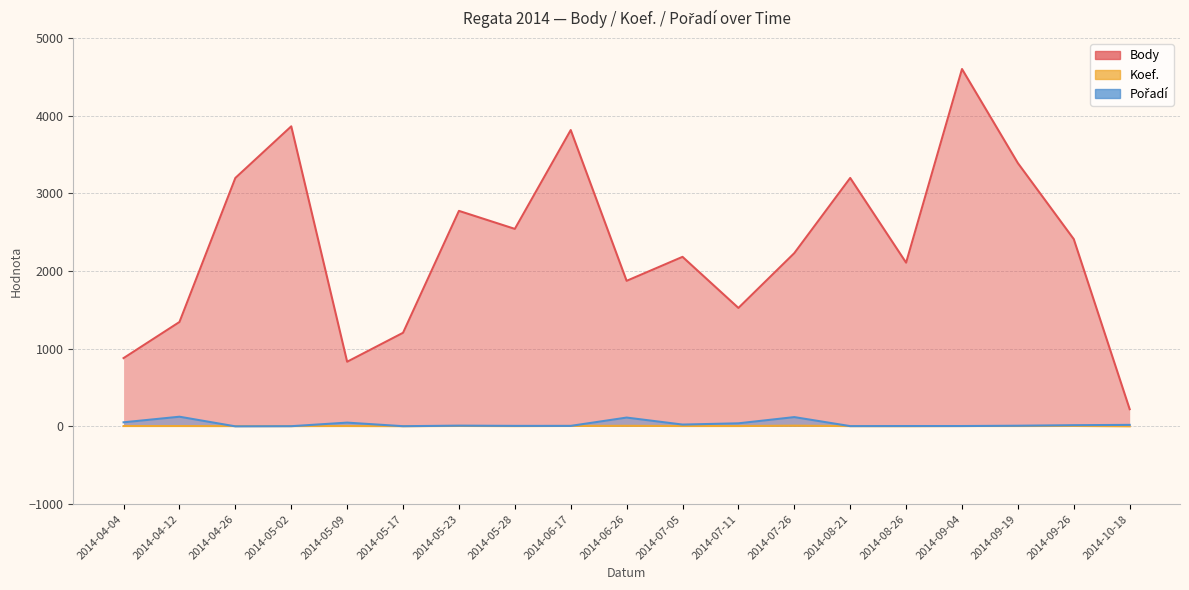

What is the value of the Koef. point at the 15th from the left?

3